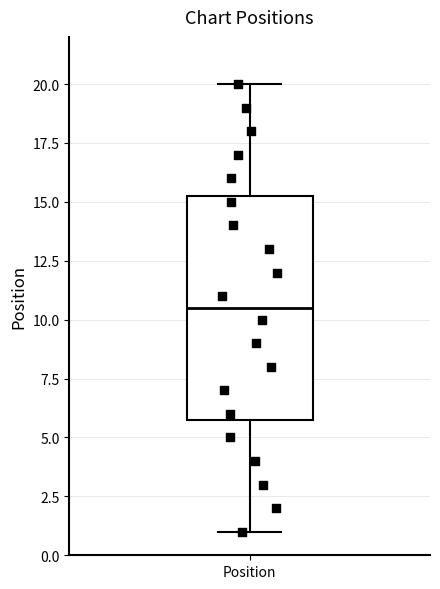

Transcribe this box plot: give where the median line is, the range the box spans, and where the two whiskers end, as read against the y-axis. The values are not printed on the chart, so give them approximately, as read against the axis.

median 10.5, box 6.0 to 15.5, whiskers 1.0 to 20.0